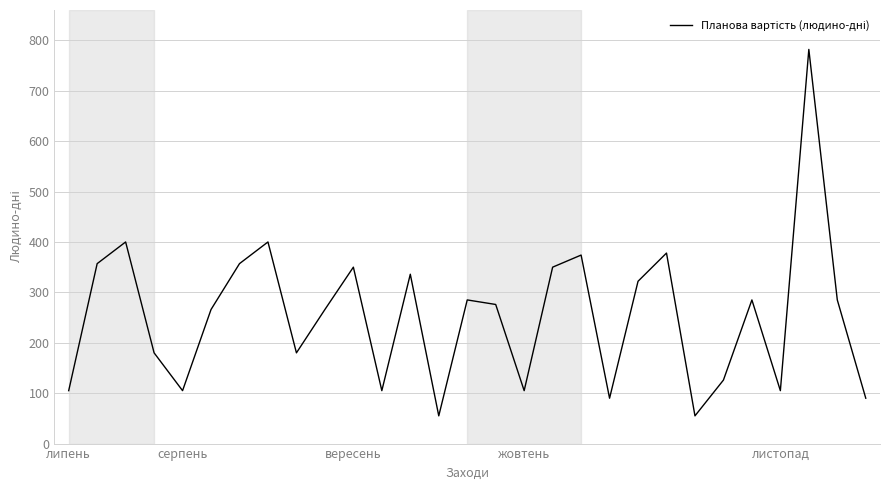

What is the difference between the maximum and minimum values?

727